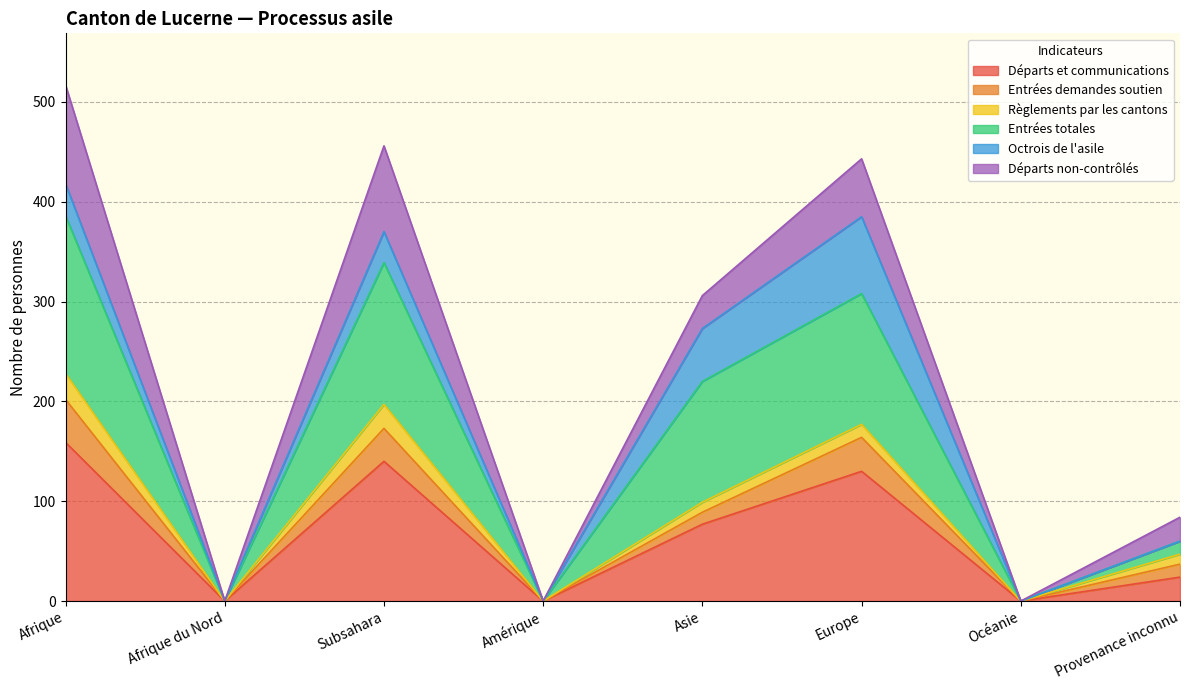

What is the difference between the maximum and minimum values in the Départs et communications series?

159